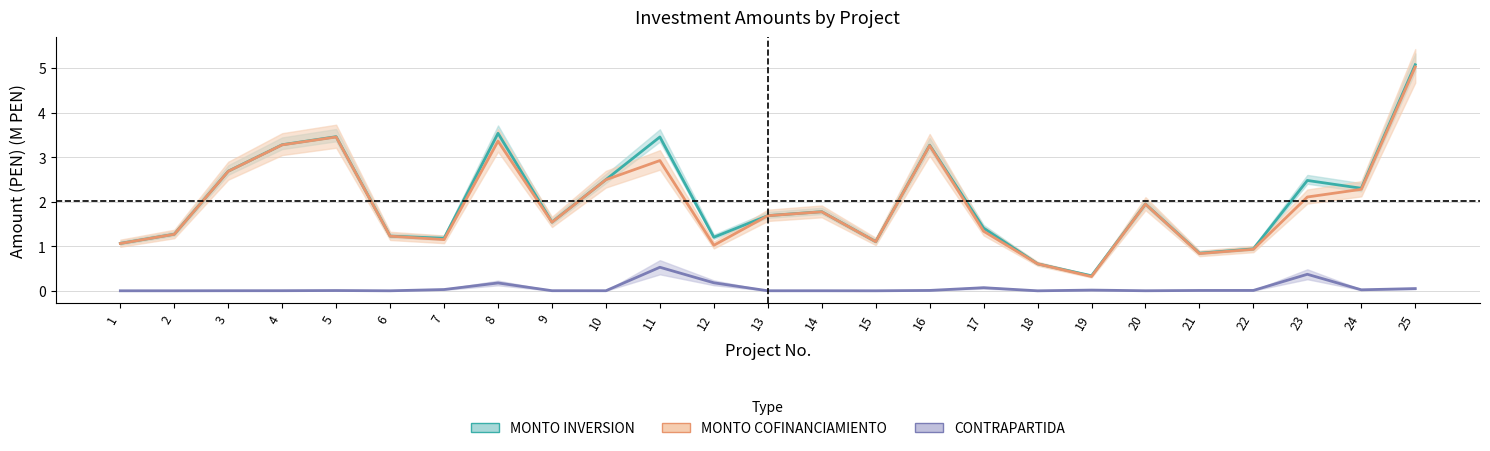

Reading left to right, transcribe all the data shown in this chart.

MONTO INVERSION: 1=1.1	2=1.3	3=2.7	4=3.3	5=3.5	6=1.2	7=1.2	8=3.5	9=1.5	10=2.5	11=3.5	12=1.2	13=1.7	14=1.8	15=1.1	16=3.3	17=1.4	18=0.6	19=0.3	20=1.9	21=0.8	22=0.9	23=2.5	24=2.3	25=5.1
MONTO COFINANCIAMIENTO: 1=1.1	2=1.3	3=2.7	4=3.3	5=3.5	6=1.2	7=1.1	8=3.4	9=1.5	10=2.5	11=2.9	12=1.0	13=1.7	14=1.8	15=1.1	16=3.3	17=1.3	18=0.6	19=0.3	20=1.9	21=0.8	22=0.9	23=2.1	24=2.3	25=5.0
CONTRAPARTIDA: 1=0.0	2=0.0	3=0.0	4=0.0	5=0.0	6=0.0	7=0.0	8=0.2	9=0.0	10=0.0	11=0.5	12=0.2	13=0.0	14=0.0	15=0.0	16=0.0	17=0.1	18=0.0	19=0.0	20=0.0	21=0.0	22=0.0	23=0.4	24=0.0	25=0.1